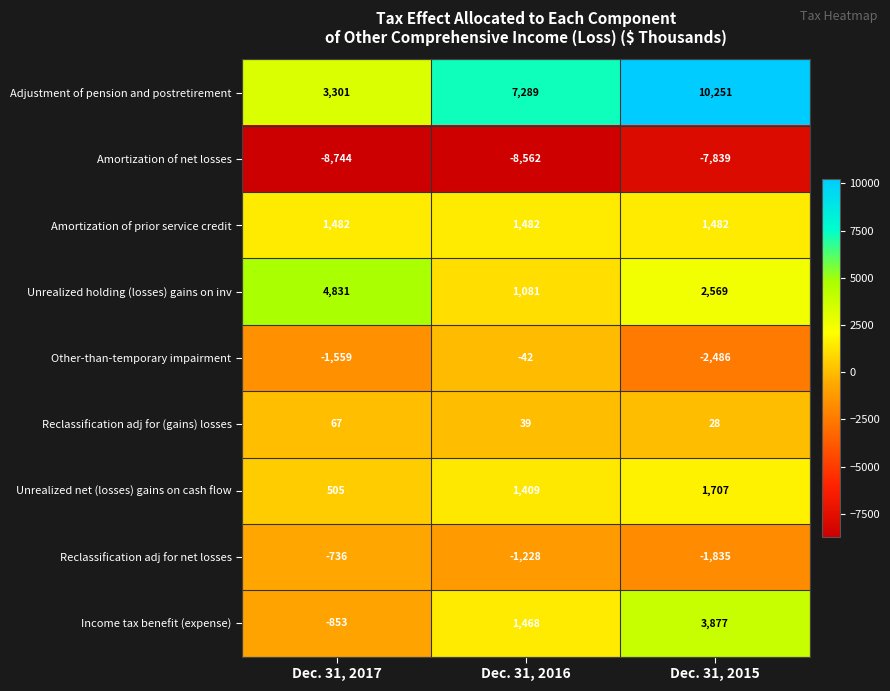

The value of Adjustment of pension and postretirement at Dec. 31, 2015 is 2505. True or false?

False